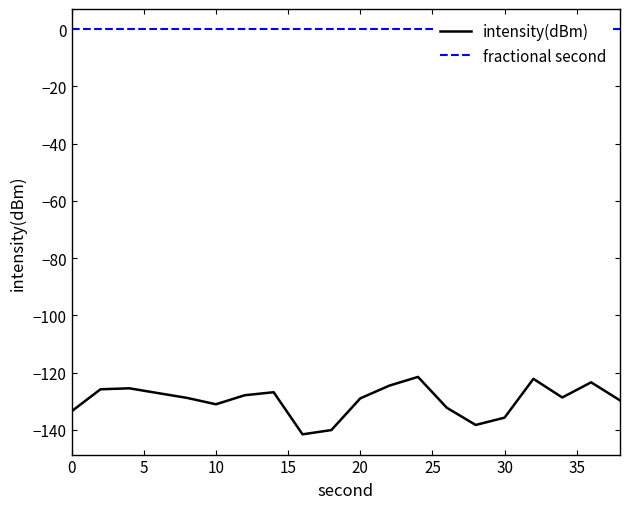

True or false: intensity(dBm) has a value of -131.0 at 10.

True